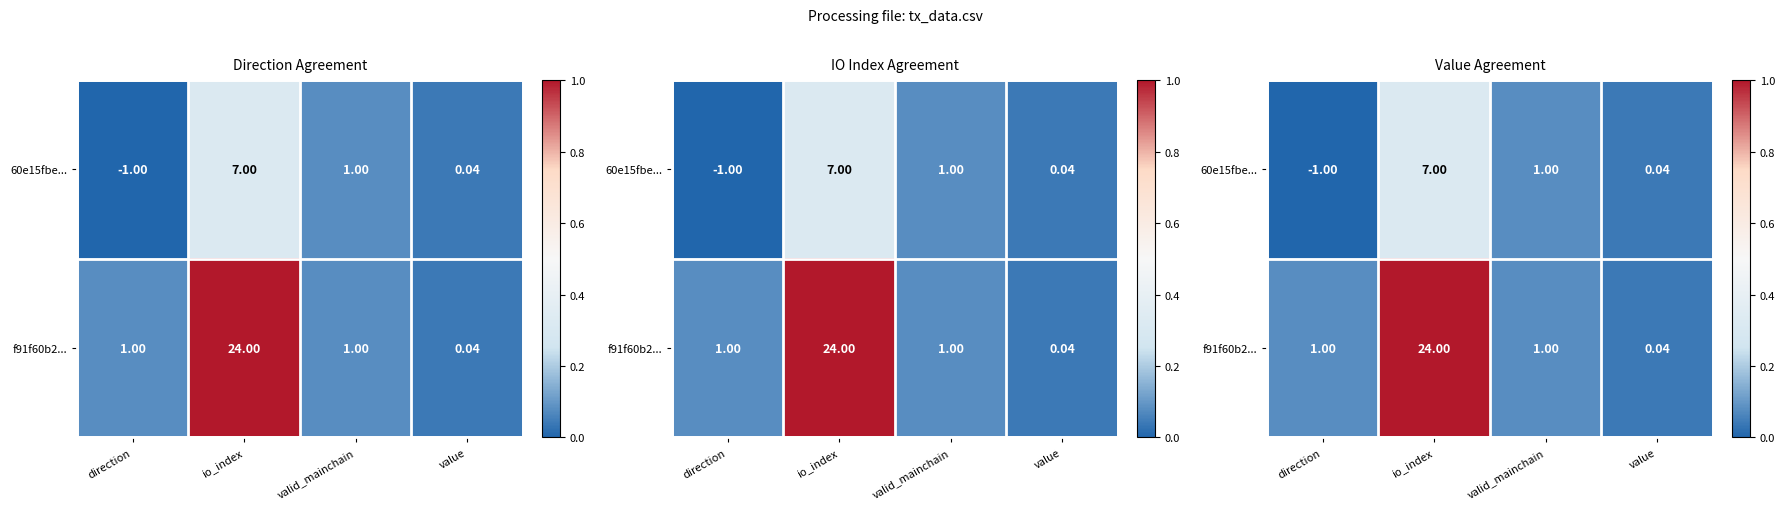

True or false: 60e15fbe... has a value of 0.1 at valid_mainchain.

False